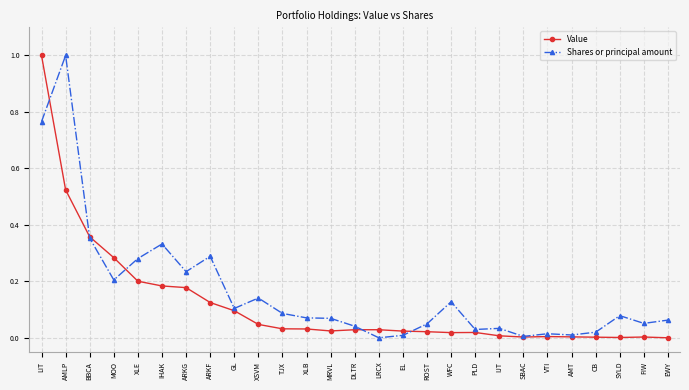

What is the label of the 17th point from the left?

ROST